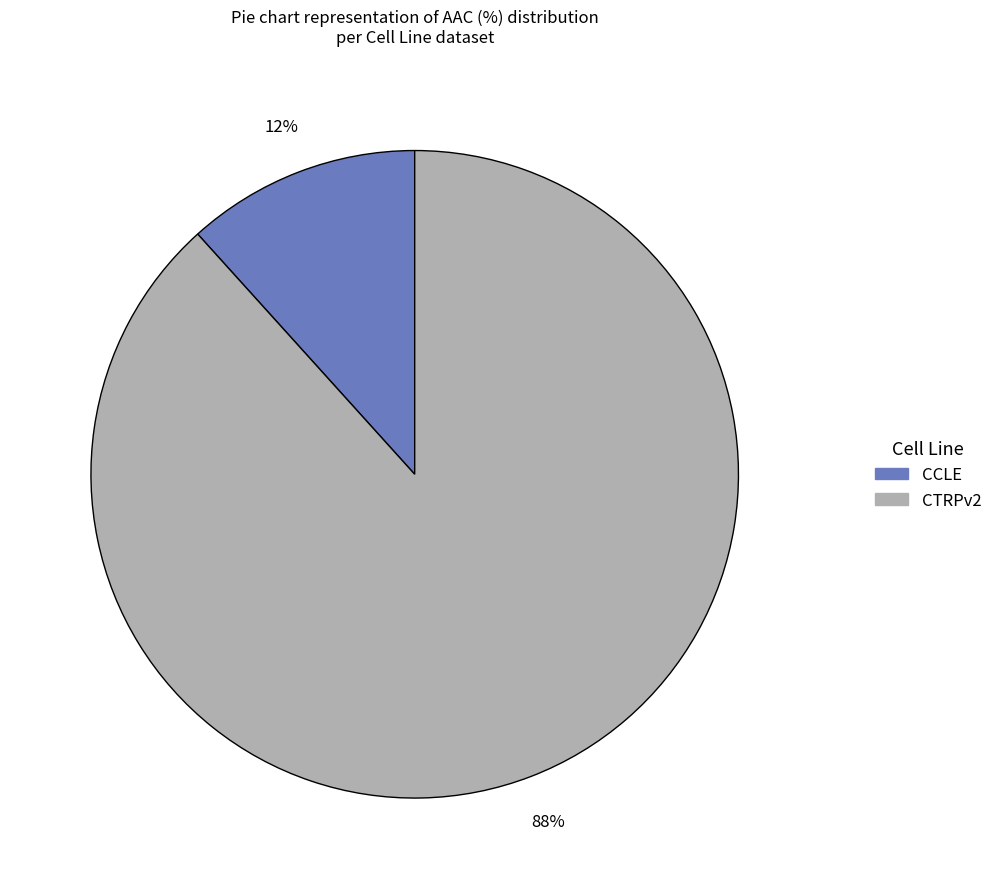

How many slices are in this pie chart?

2